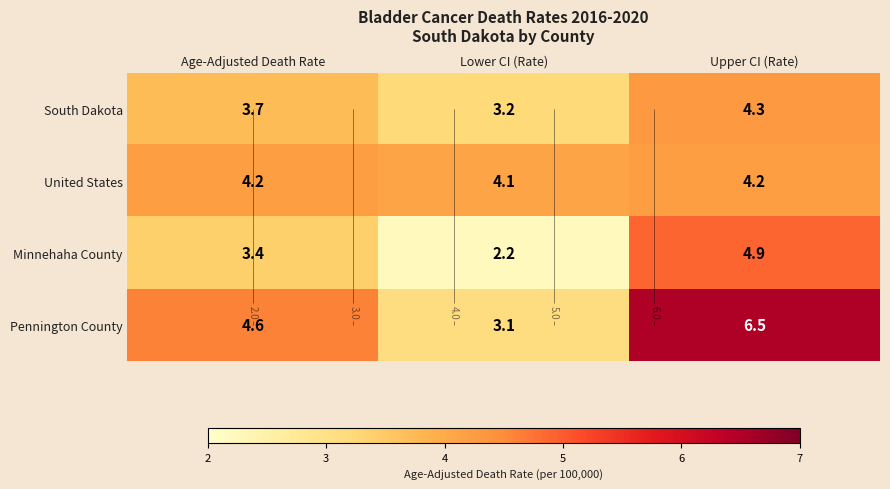

Rank the series at Lower CI (Rate) from lowest to highest value.

Minnehaha County, Pennington County, South Dakota, United States